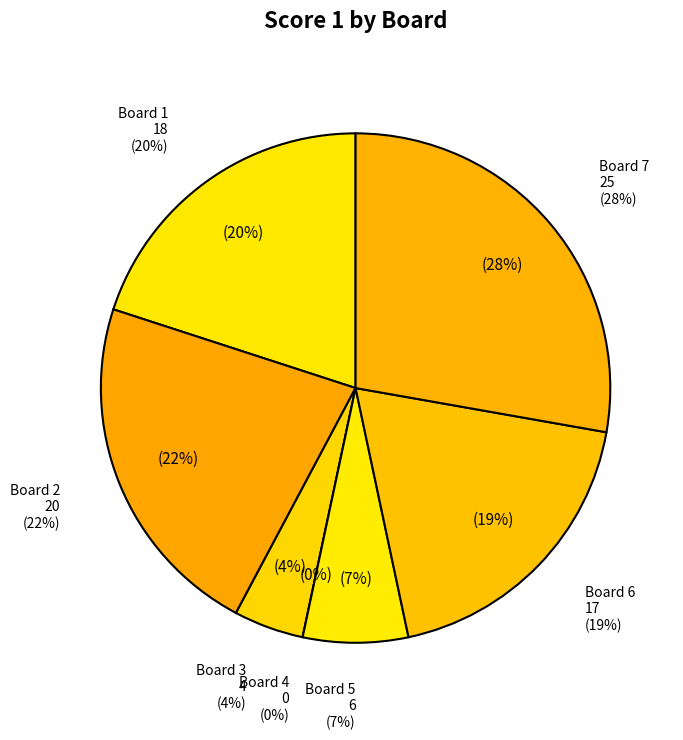

How much of the chart is everything except Board 1?

80.0%